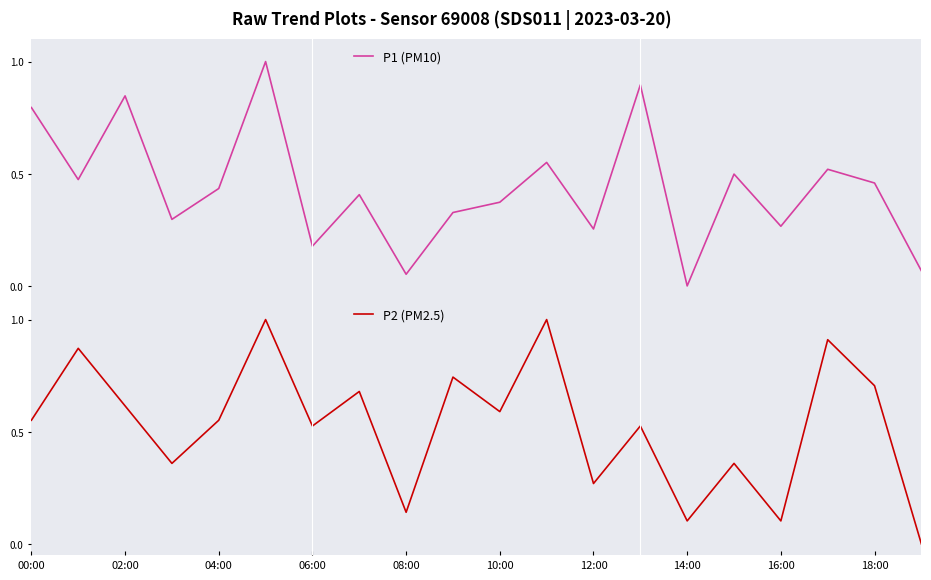

Which series has the largest total across all categories?

P2 (PM2.5)